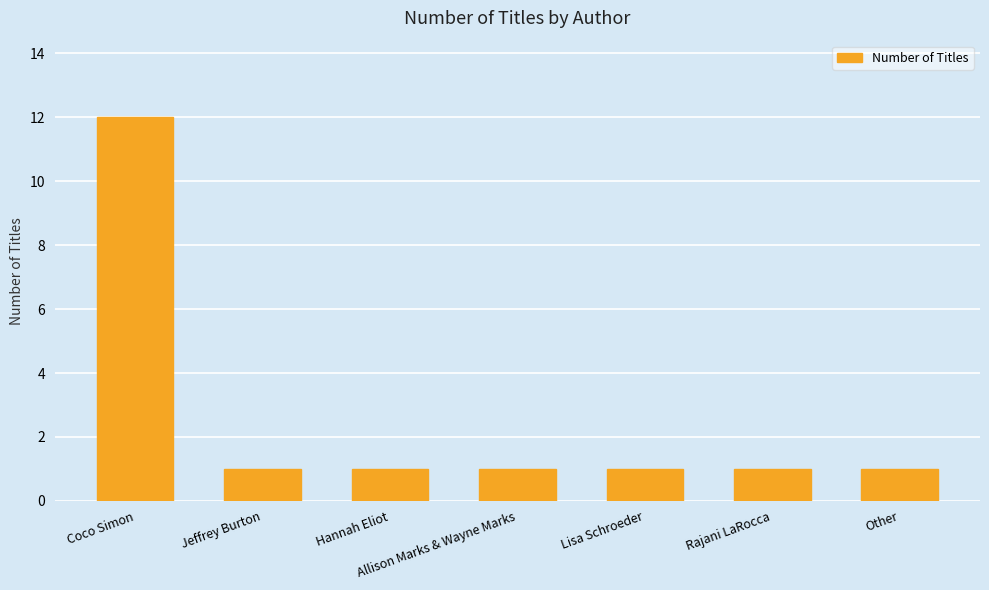

True or false: the data shows 1 at Rajani LaRocca.

True